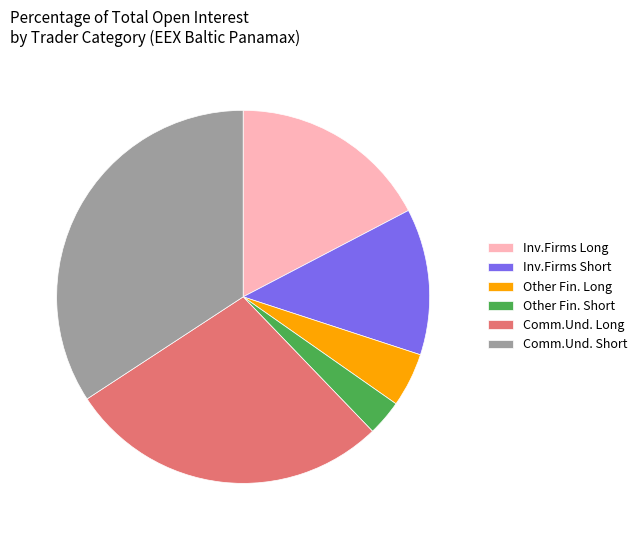

Which has a higher value, Comm.Und. Short or Other Fin. Long?

Comm.Und. Short